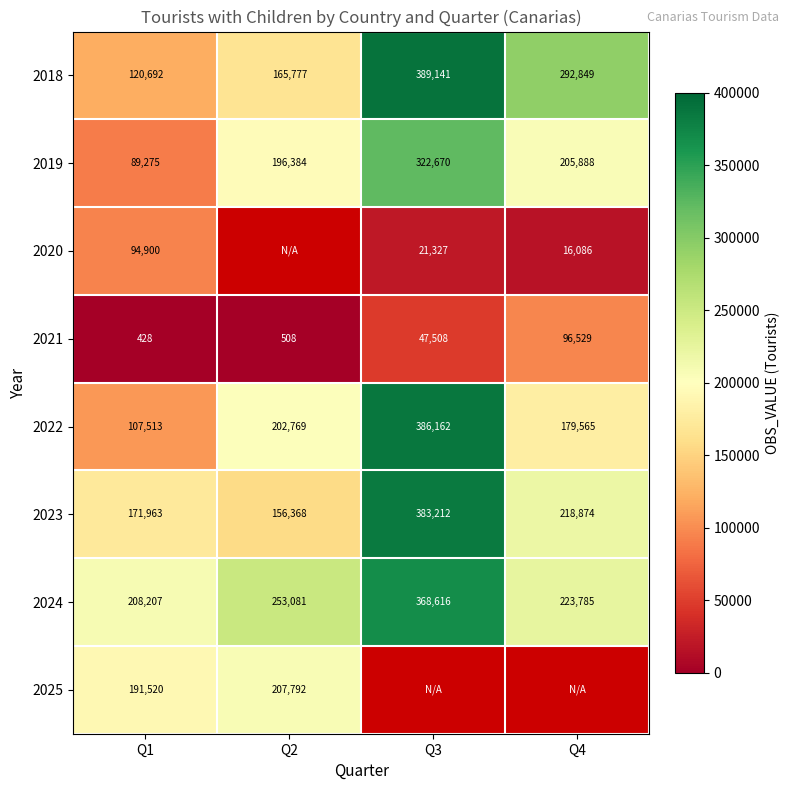

What is the sum of all 2023 values?

930417